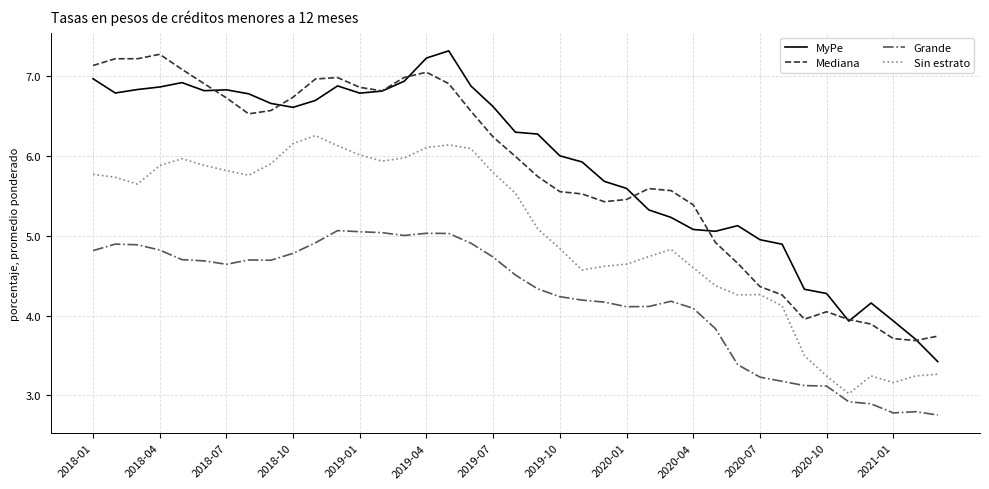

Which series has the widest spread of values?

MyPe